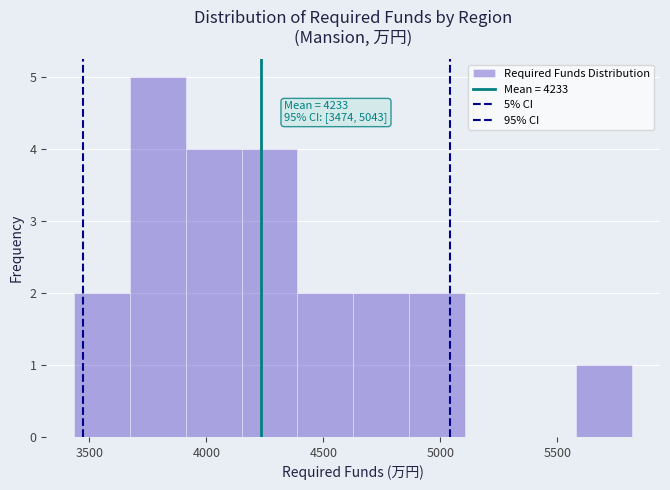

Which range on the x-axis has the tallest bar?

3650 to 3900